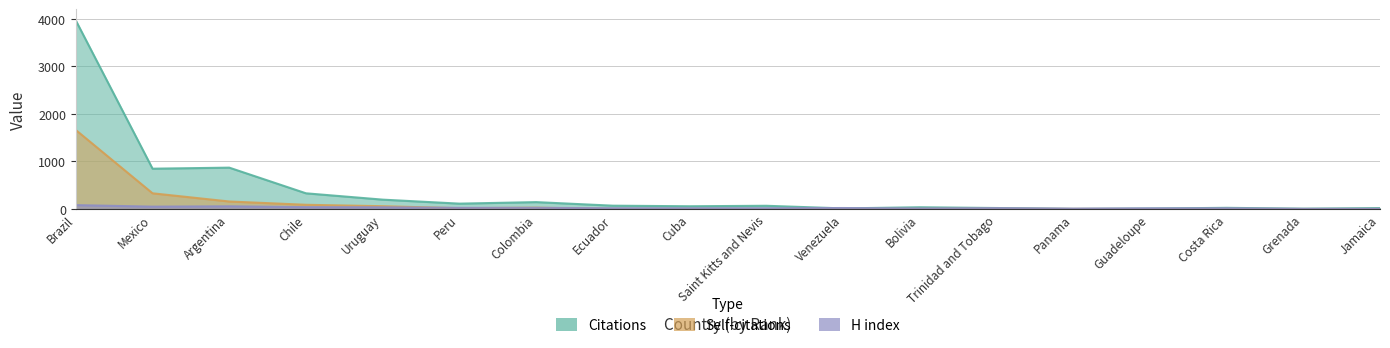

Reading right to left, list all the values displayed in this chart.

Citations: Jamaica=20	Grenada=7	Costa Rica=25	Guadeloupe=10	Panama=2	Trinidad and Tobago=21	Bolivia=37	Venezuela=13	Saint Kitts and Nevis=68	Cuba=58	Ecuador=70	Colombia=145	Peru=113	Uruguay=197	Chile=330	Argentina=869	Mexico=847	Brazil=3959
Self-citations: Jamaica=0	Grenada=0	Costa Rica=1	Guadeloupe=0	Panama=2	Trinidad and Tobago=4	Bolivia=2	Venezuela=0	Saint Kitts and Nevis=0	Cuba=1	Ecuador=2	Colombia=28	Peru=17	Uruguay=59	Chile=89	Argentina=158	Mexico=330	Brazil=1659
H index: Jamaica=4	Grenada=4	Costa Rica=15	Guadeloupe=14	Panama=8	Trinidad and Tobago=18	Bolivia=10	Venezuela=21	Saint Kitts and Nevis=16	Cuba=15	Ecuador=16	Colombia=25	Peru=24	Uruguay=36	Chile=39	Argentina=57	Mexico=50	Brazil=82